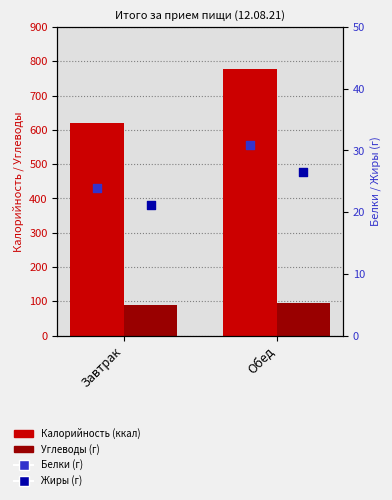

At how many categories does at least one series exceed 374?

2